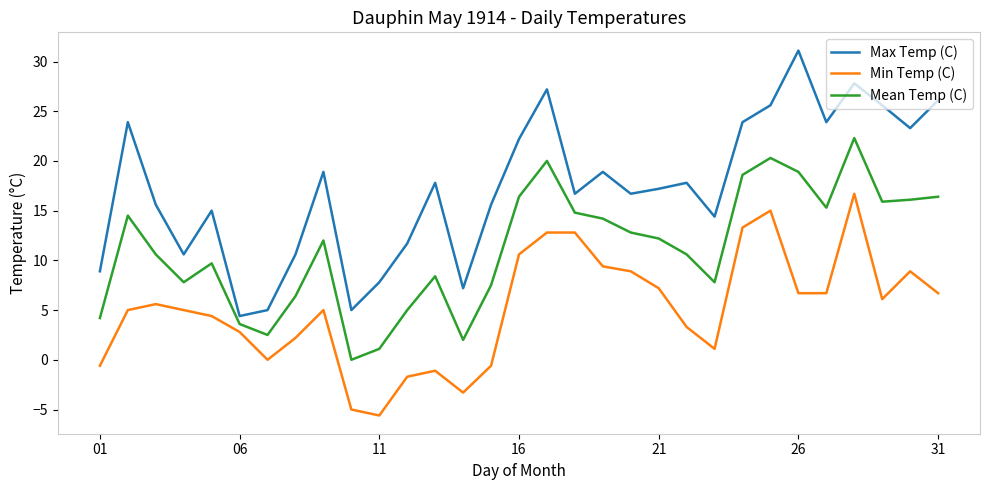

What is the difference between the maximum and minimum values in the Max Temp (C) series?

26.7